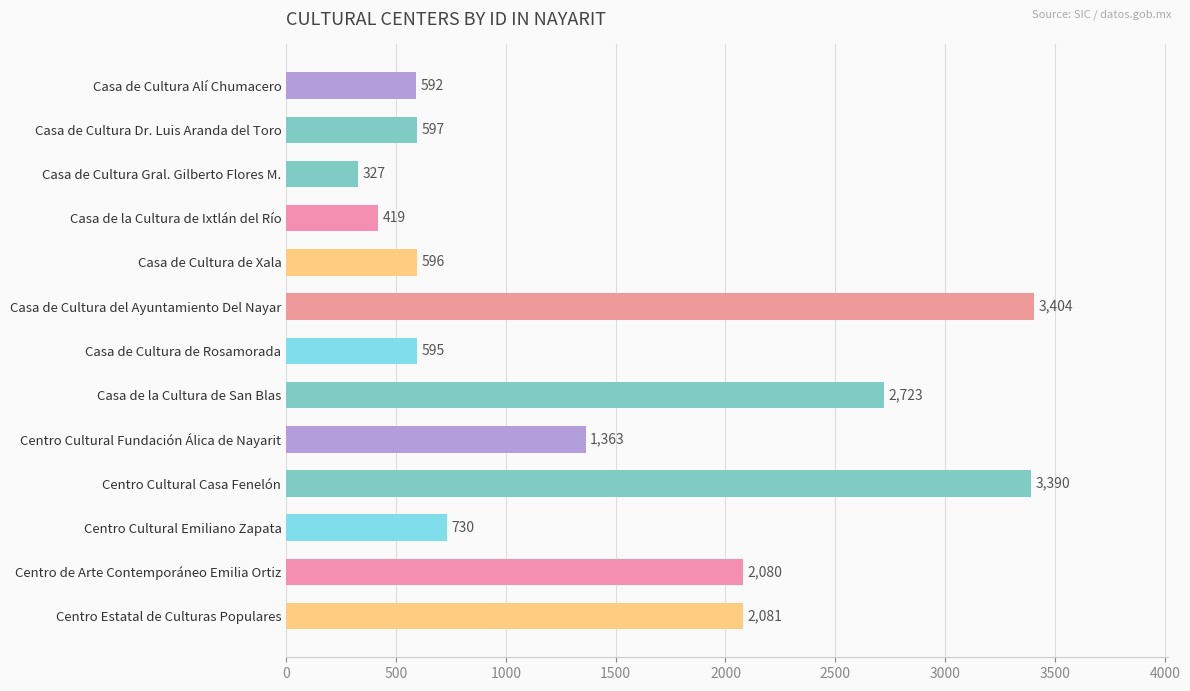

Read the value at Casa de Cultura de Xala.

596